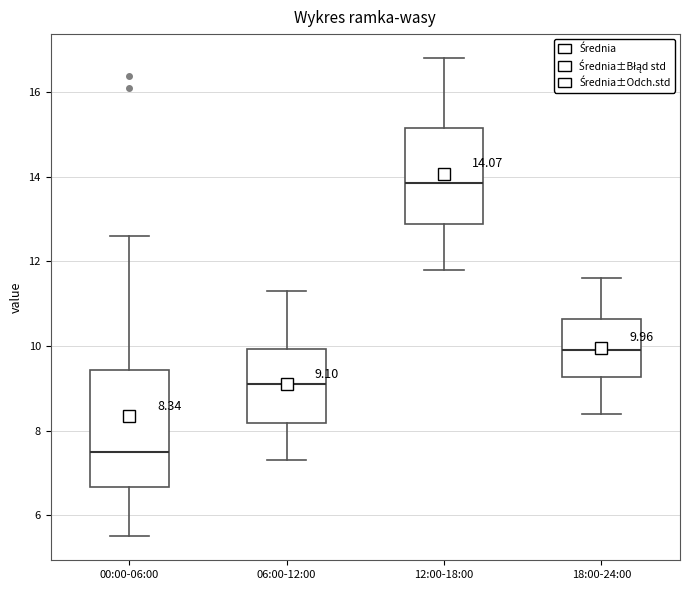

Which box has the highest median line?

12:00-18:00